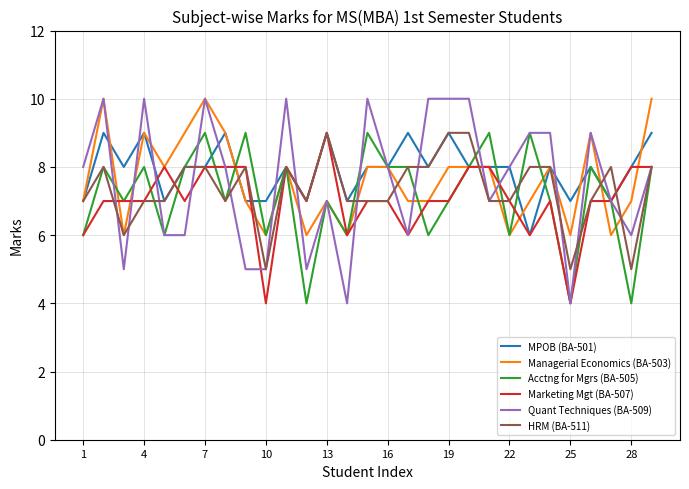

What is the highest value of the HRM (BA-511) series?

9